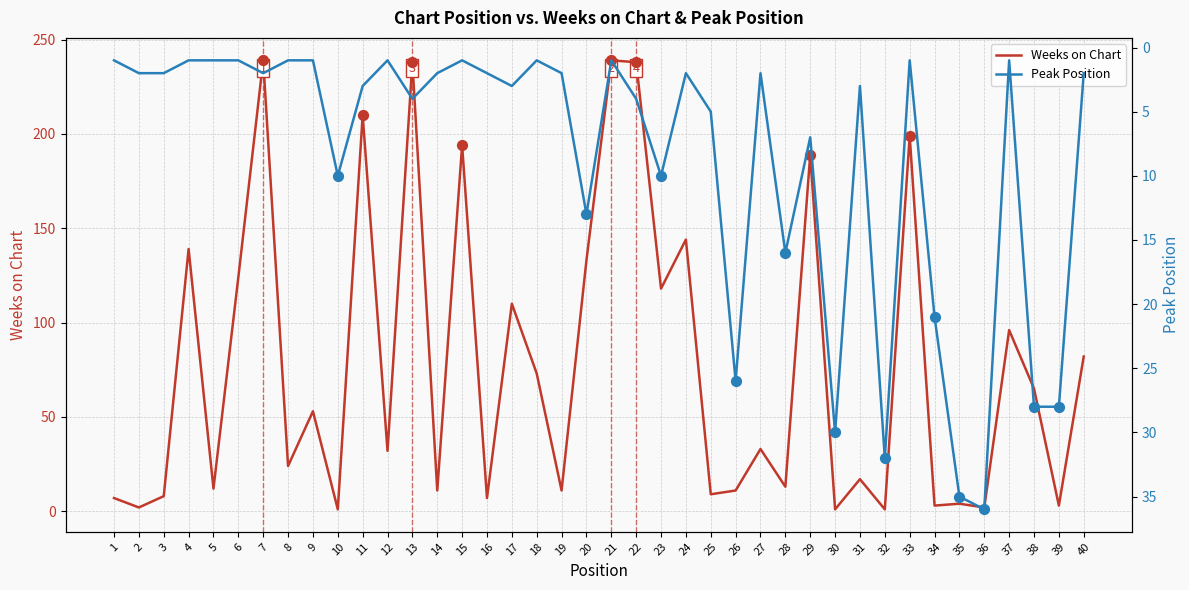

What are all the series names shown in the legend?

Weeks on Chart, Peak Position